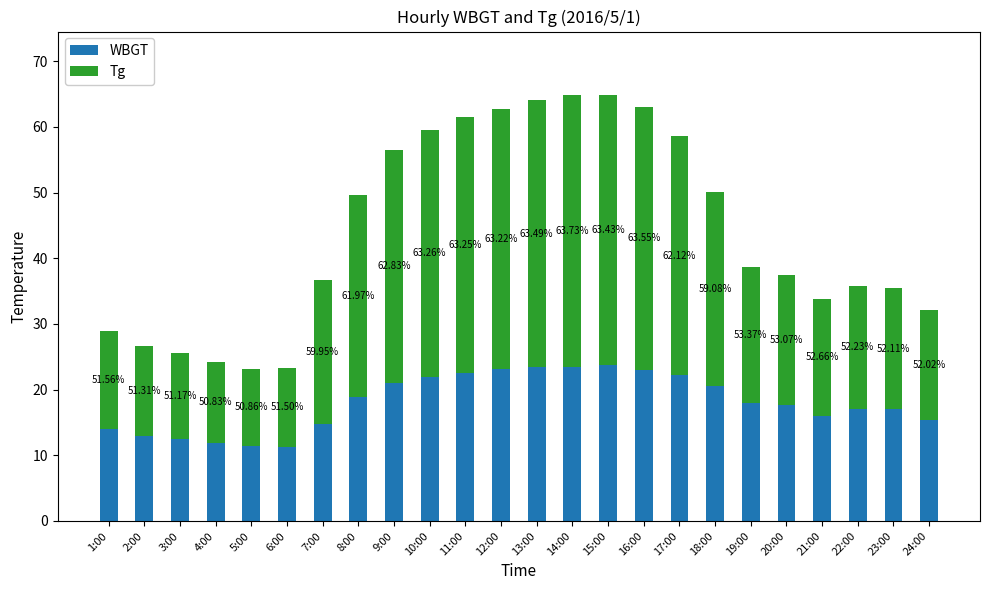

Read the WBGT value at 2:00.

13.0